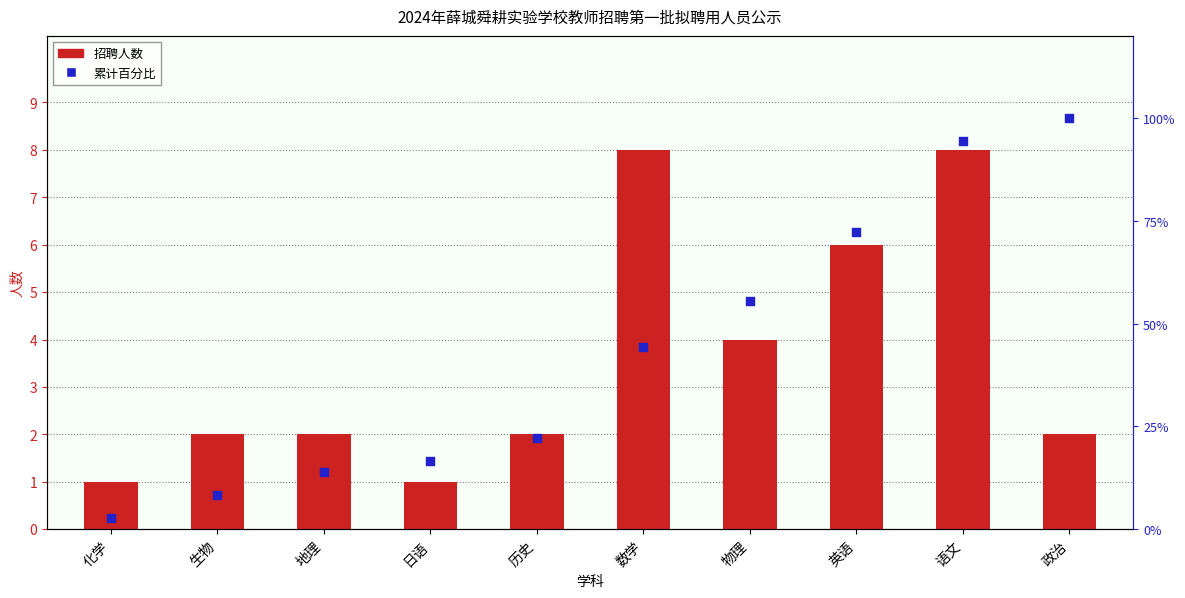

Which series reaches the maximum Y coordinate?

累计百分比